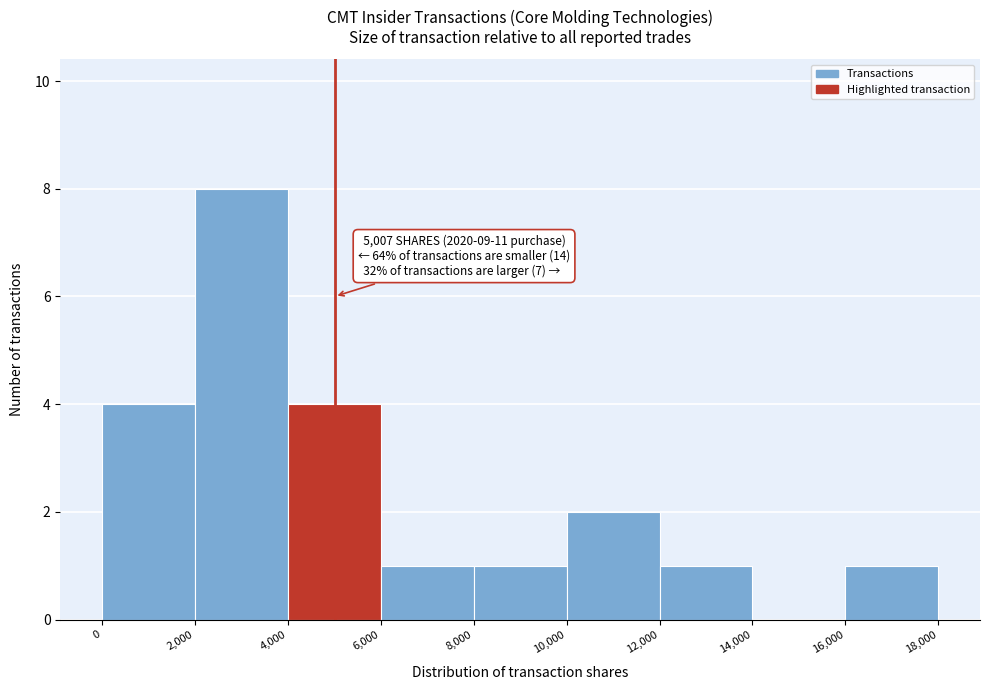

Which range on the x-axis has the tallest bar?

2,000 to 4,000